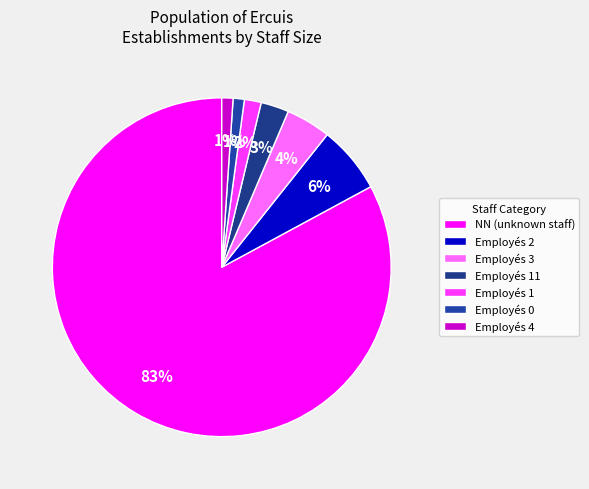

How many segments does this pie chart have?

7